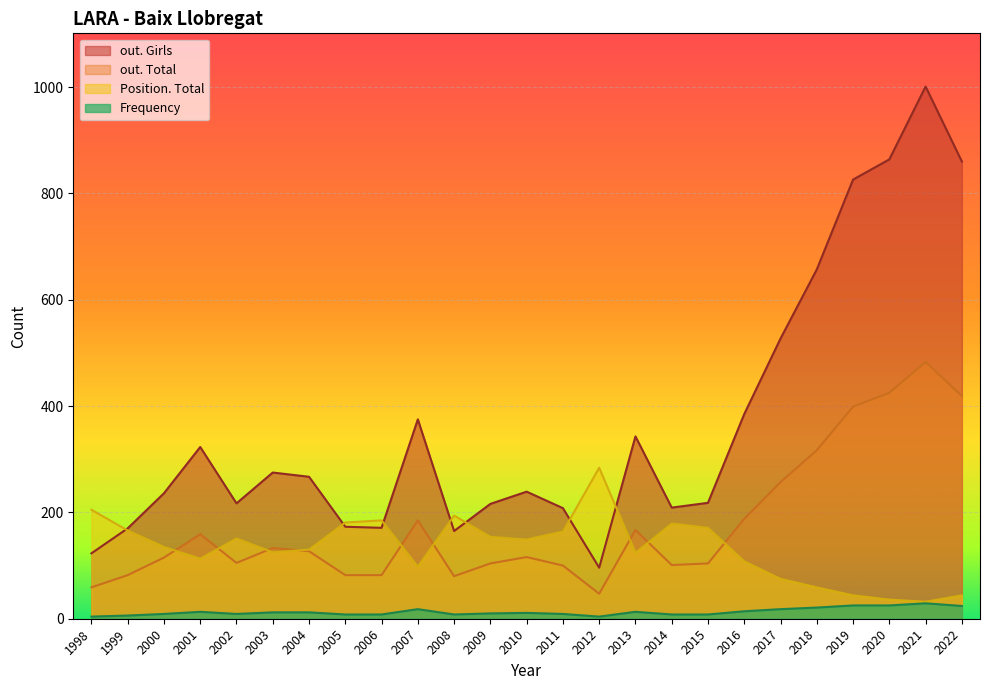

Does the chart display data point markers on the line(s)?

No